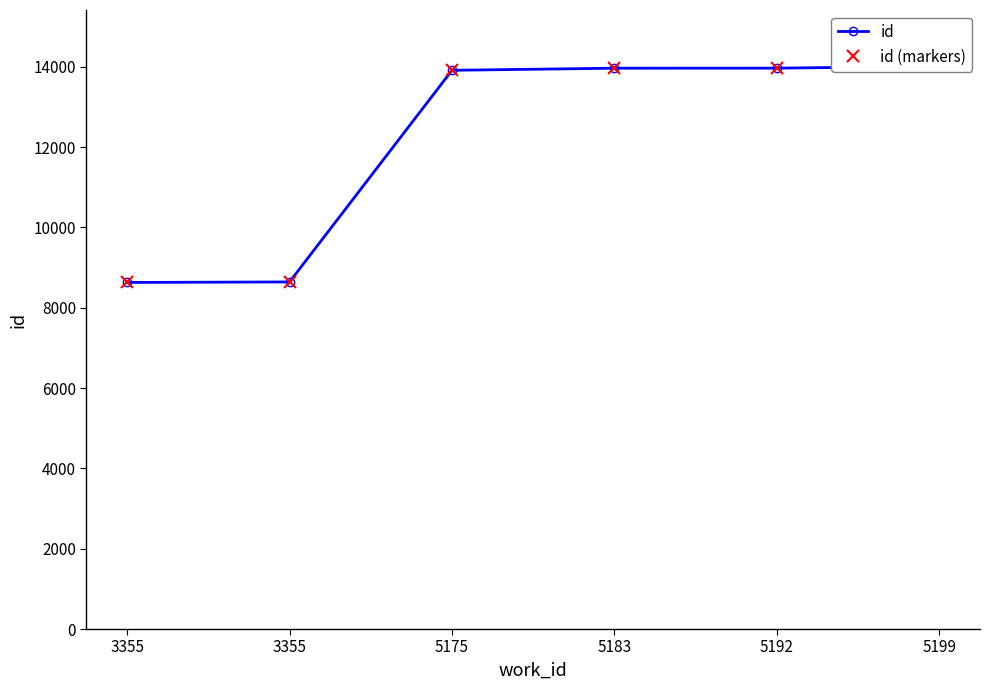

At which label does id (markers) reach its peak?

5199